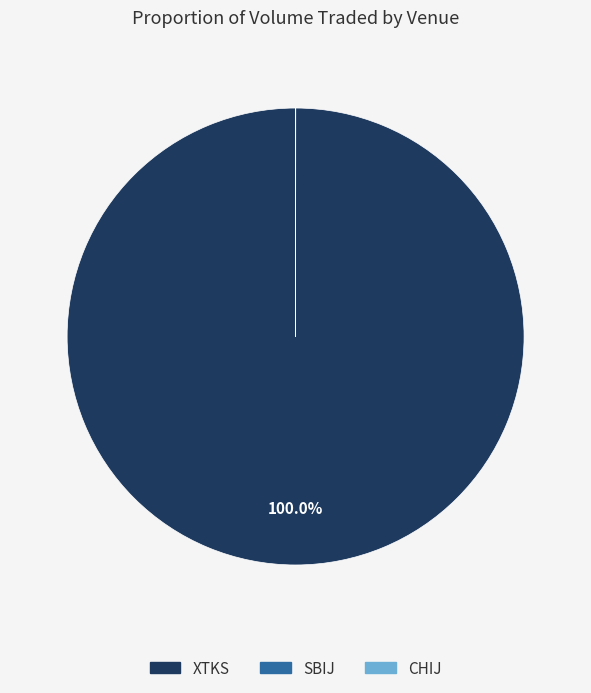

Which category has the biggest portion of the pie?

XTKS